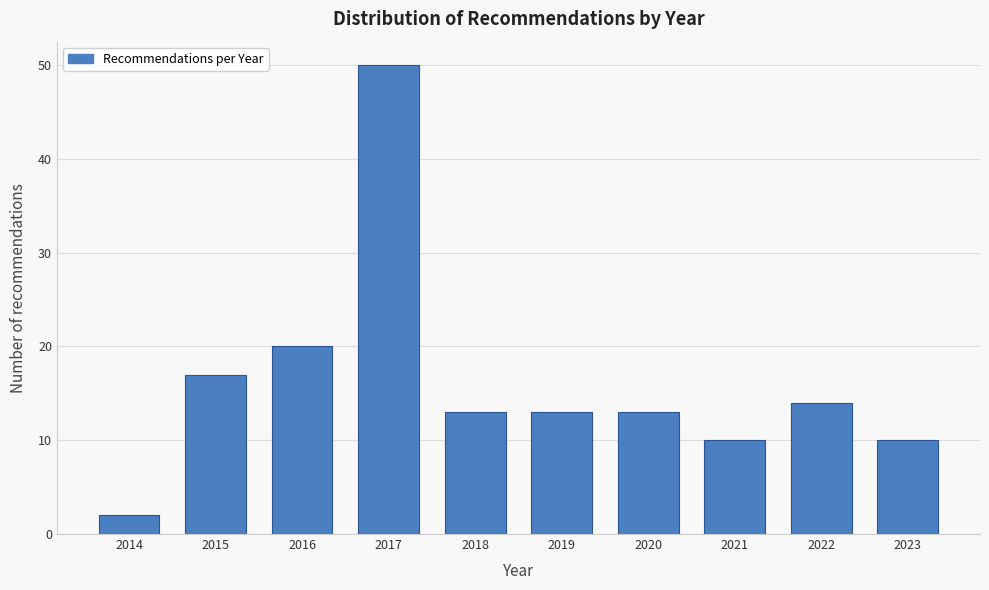

Reading right to left, what are all the values shown in this chart?

10	14	10	13	13	13	50	20	17	2